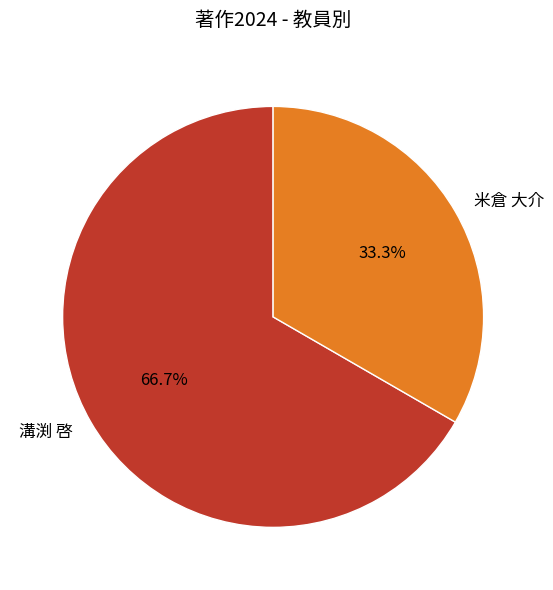

To the nearest percent, what percentage of the pie is 溝渕 啓?

67%